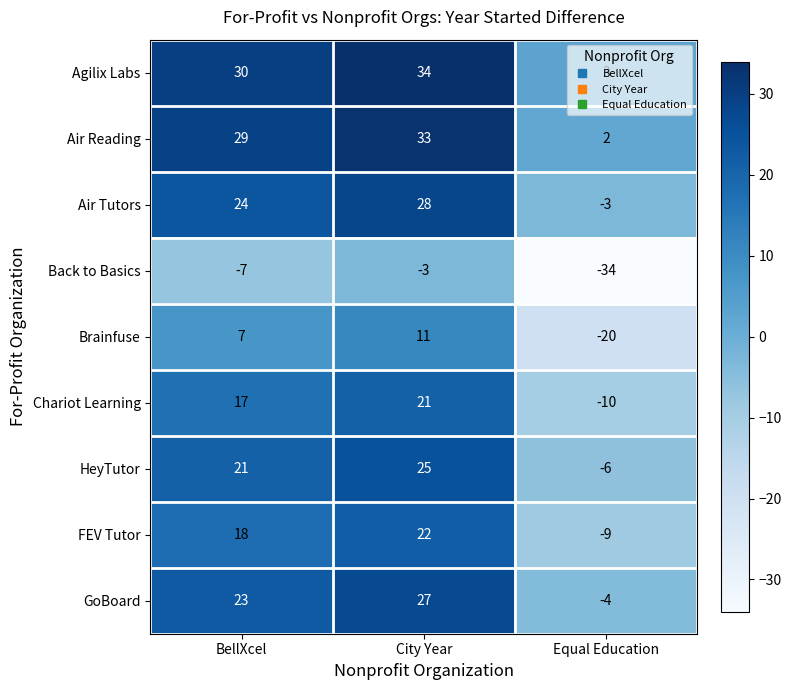

Count the Air Tutors values in the range -3 to 28.

3